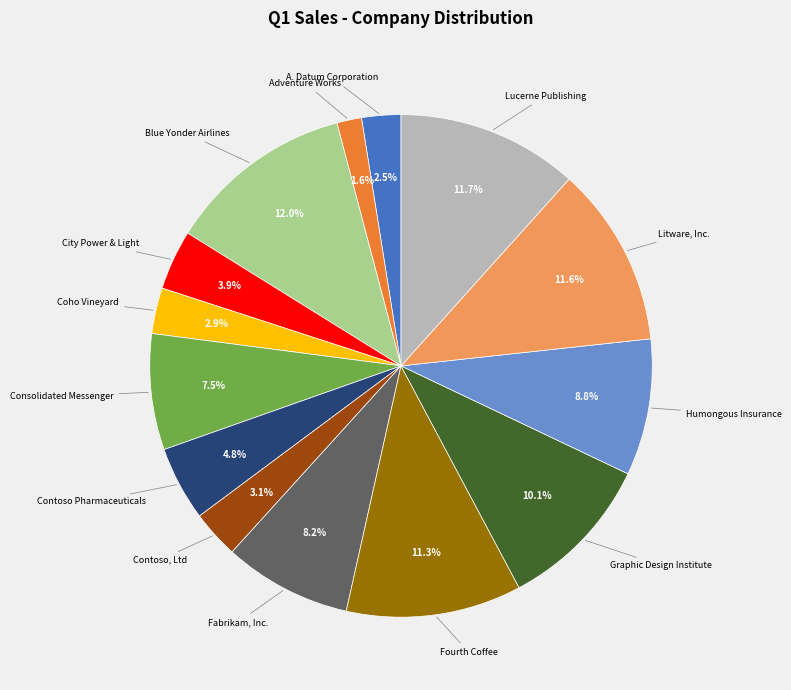

Does any single category account for the majority?

No